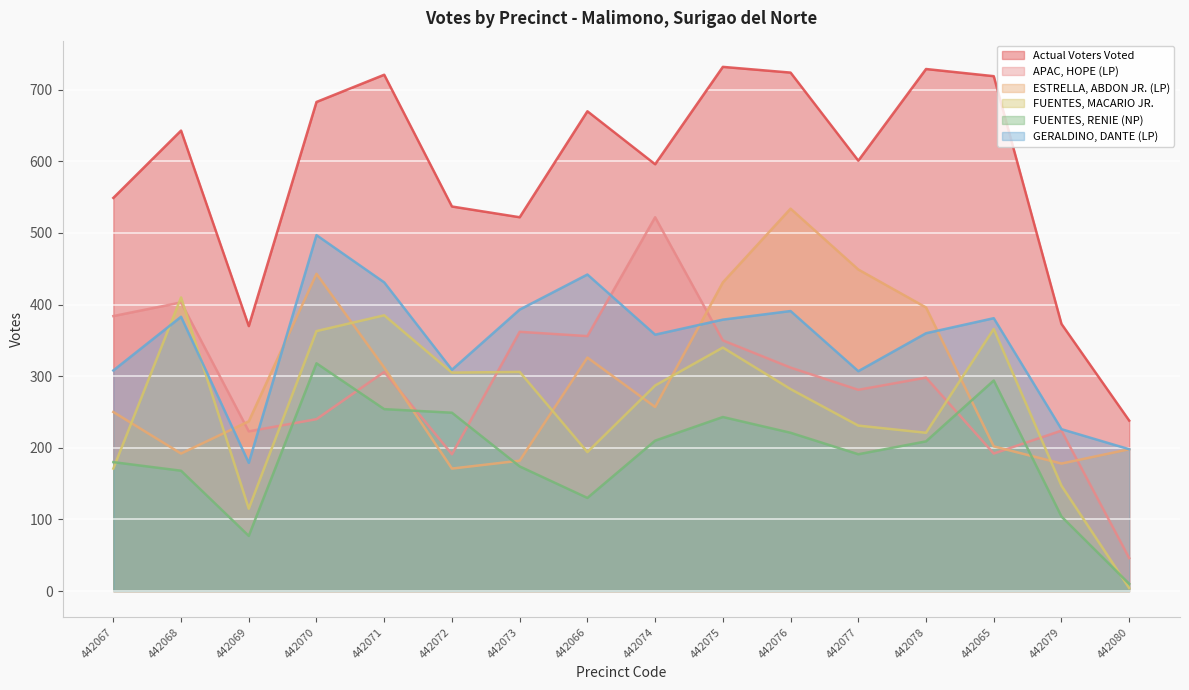

How many values in the FUENTES, MACARIO JR. series are below 287?

8